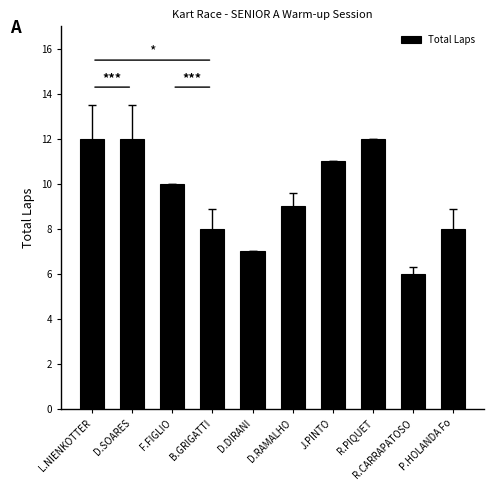

What is the average value?

10